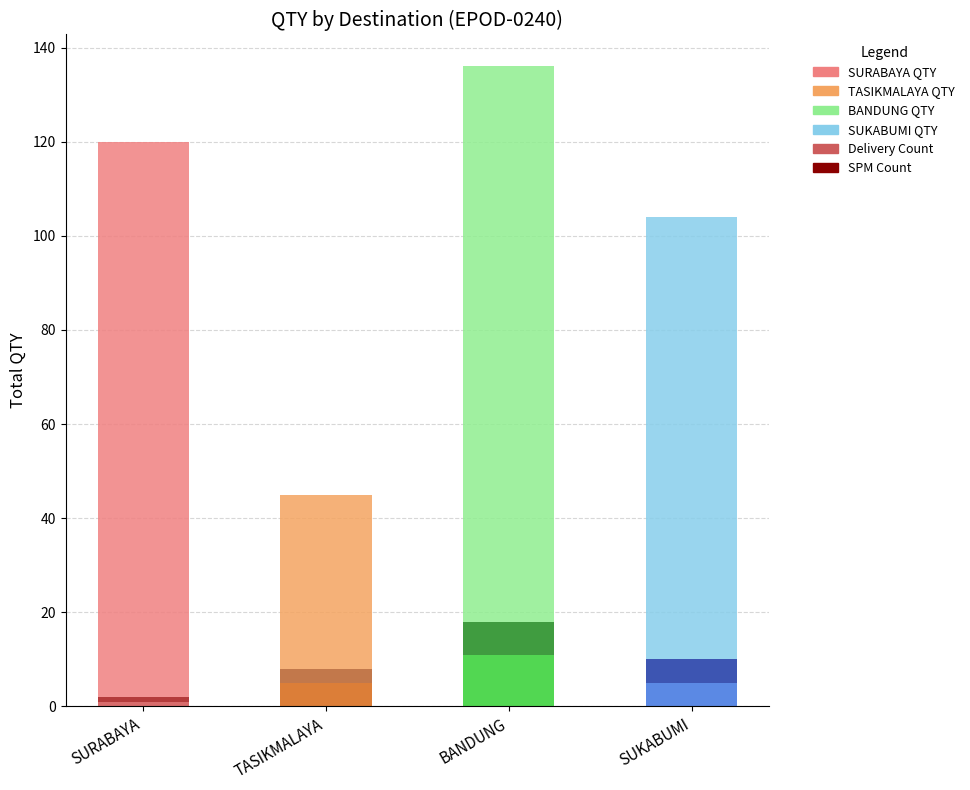

How many groups of bars are there?

4